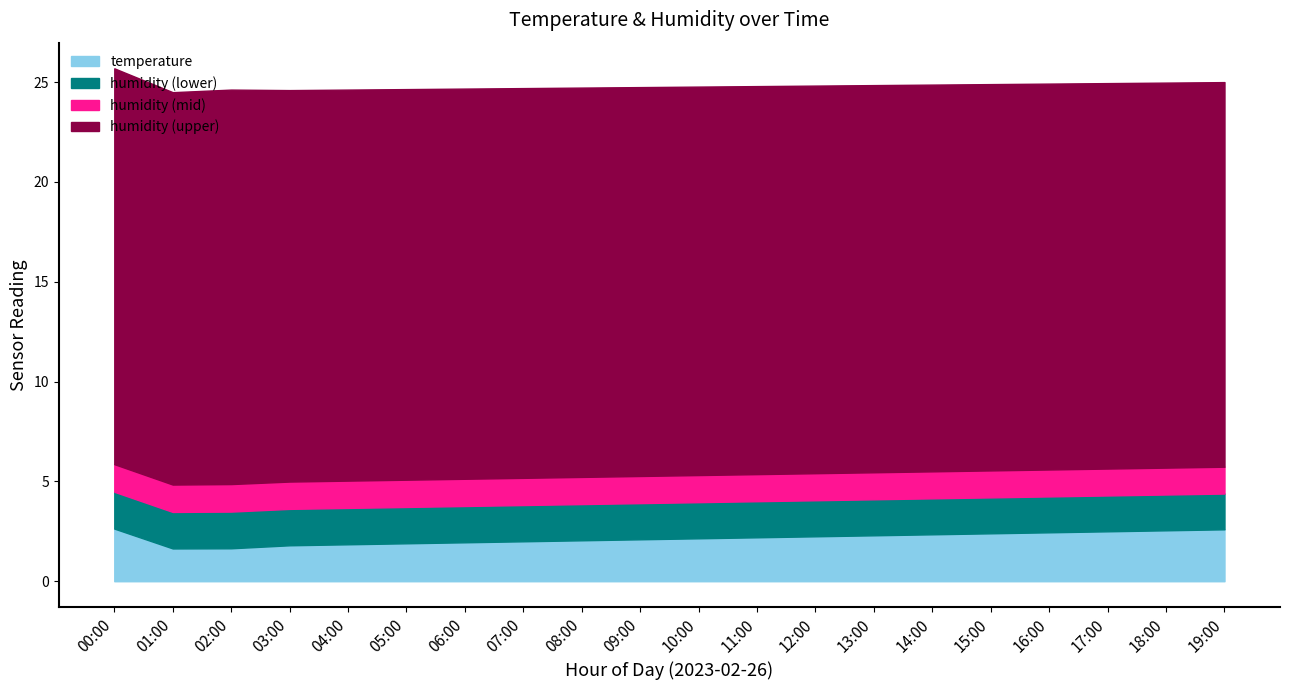

What is the total value across all series at 12:00?

24.8